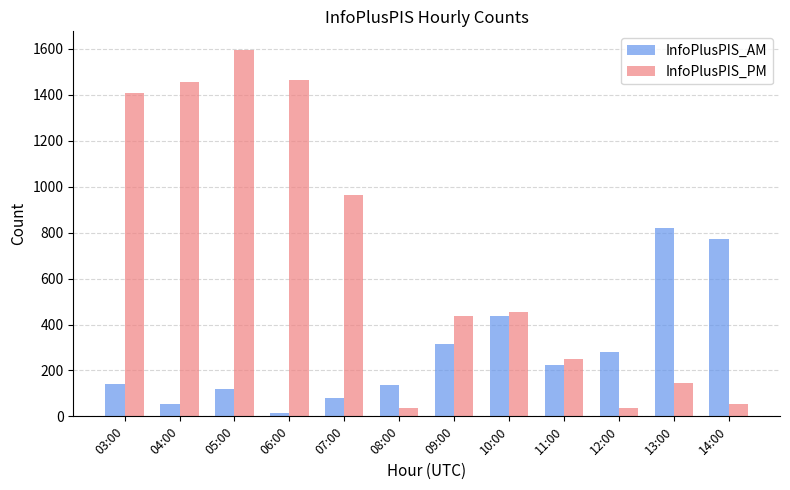

Is it true that InfoPlusPIS_PM equals 713 at 04:00?

False